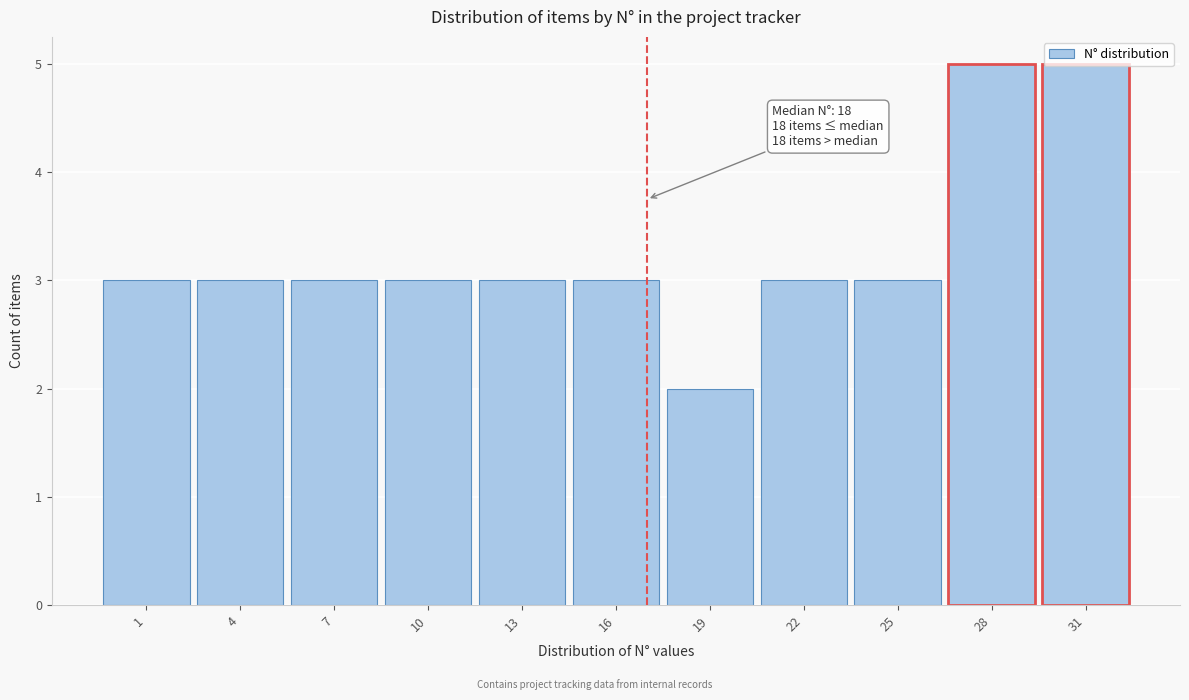

Between 13 and 31, which is larger?

31